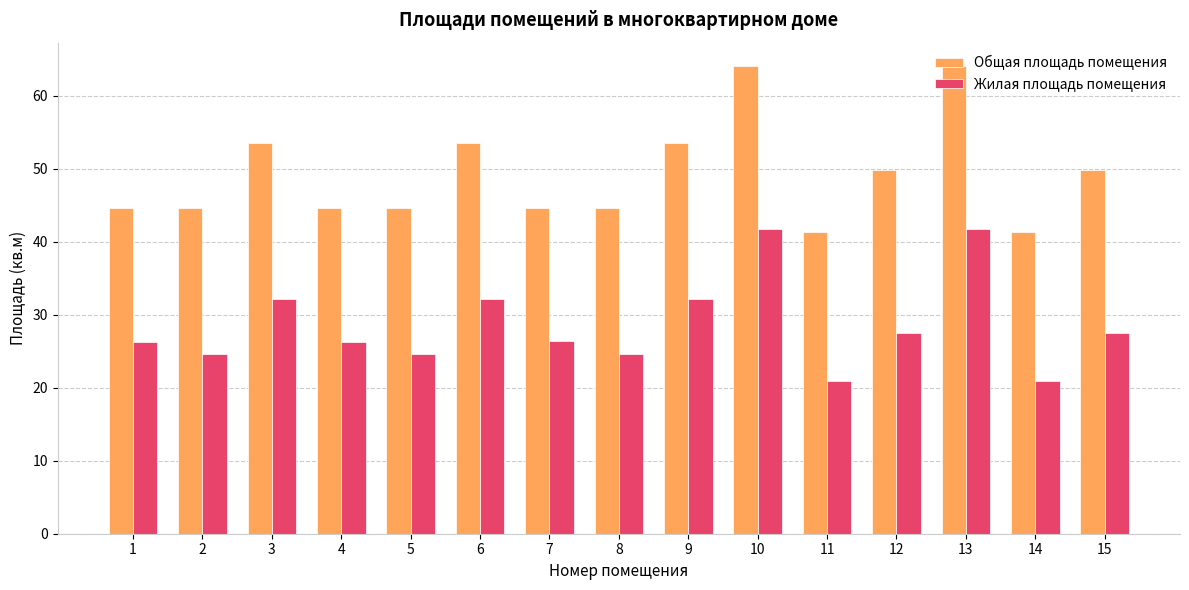

What are all the series names shown in the legend?

Общая площадь помещения, Жилая площадь помещения